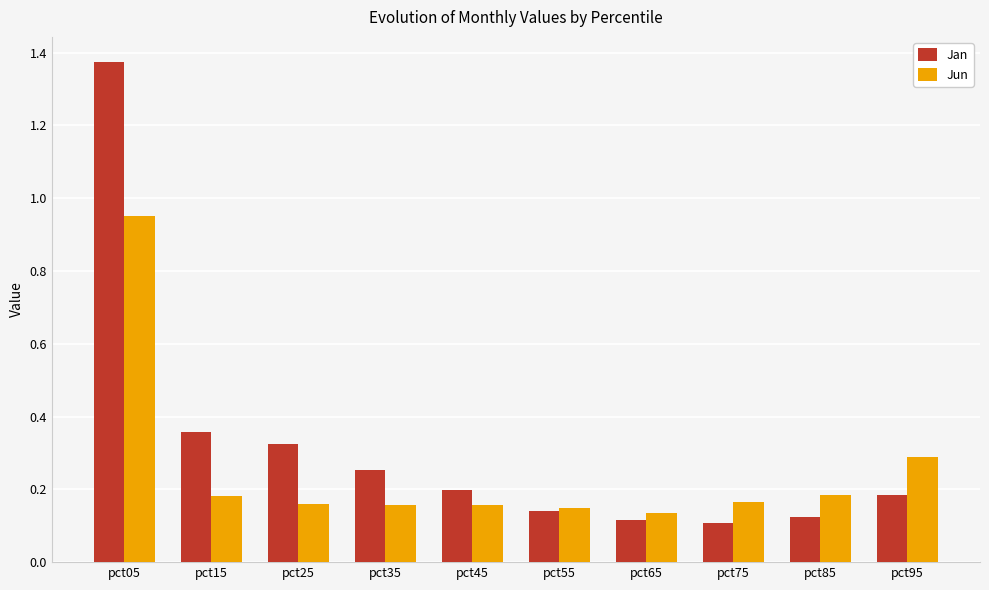

Rank the series by their average value, from highest to lowest.

Jan, Jun